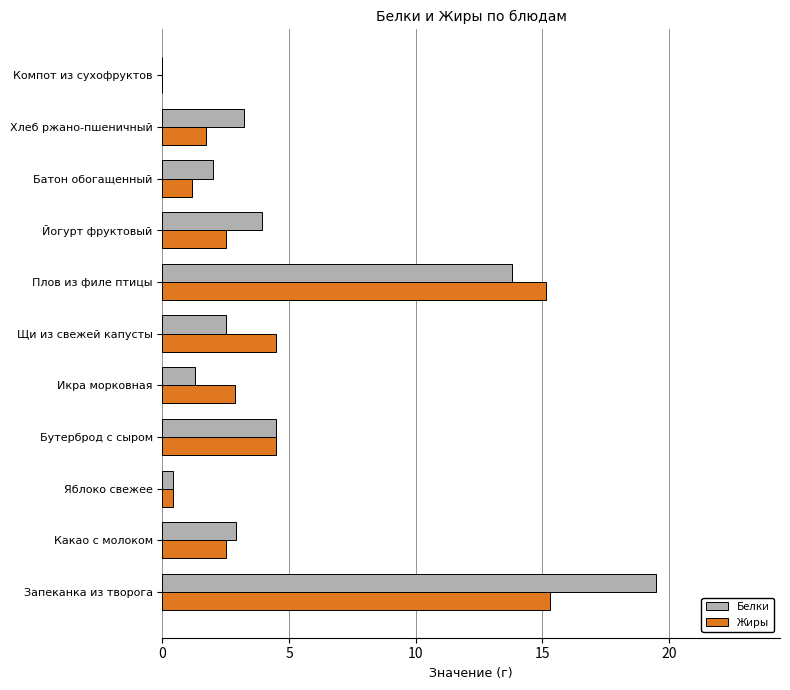

What value does the Белки series have at Бутерброд с сыром?

4.5